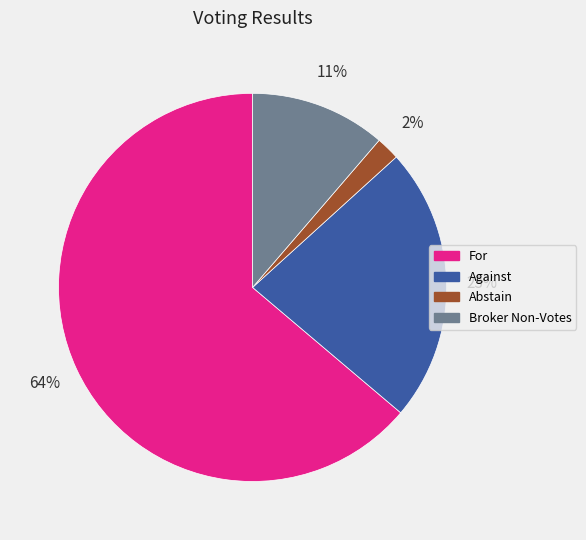

Is the sum of Against and Abstain greater than half?

No